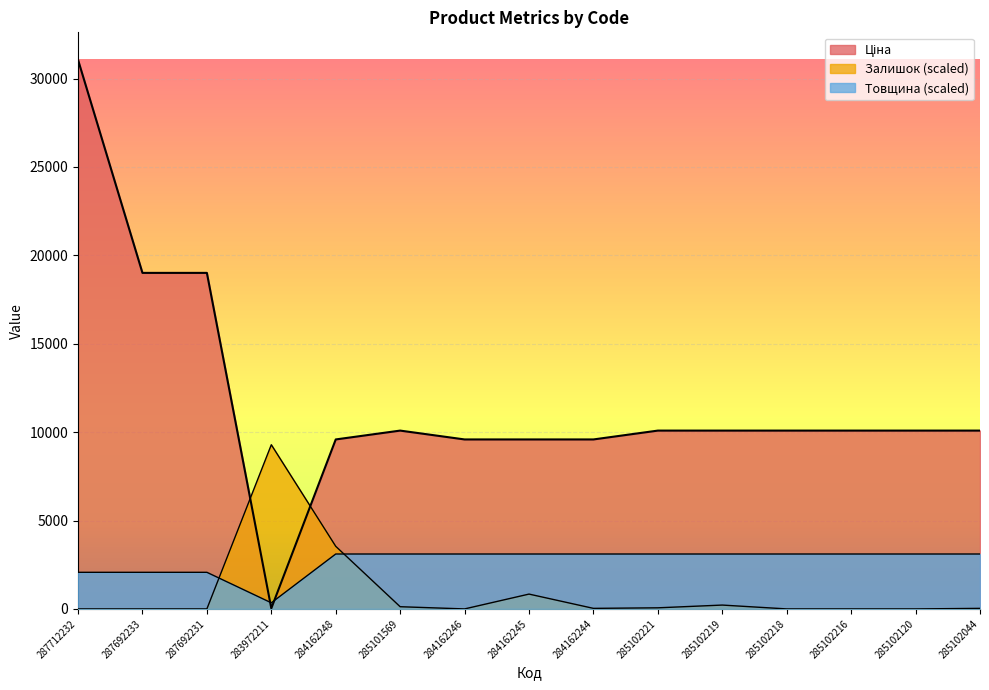

Which label corresponds to the smallest value in the chart?

287712232